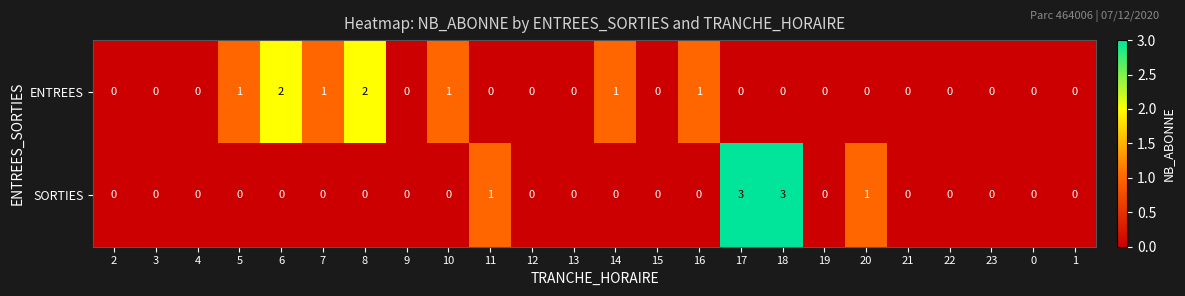

How many categories are shown in the chart?

24